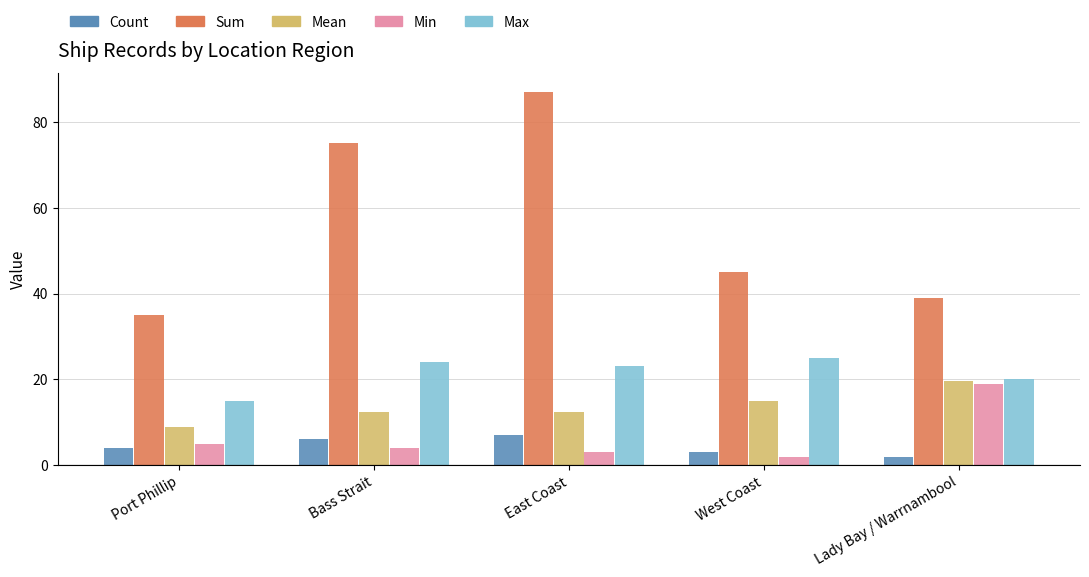

What is the difference between the maximum and minimum values in the Mean series?

10.7